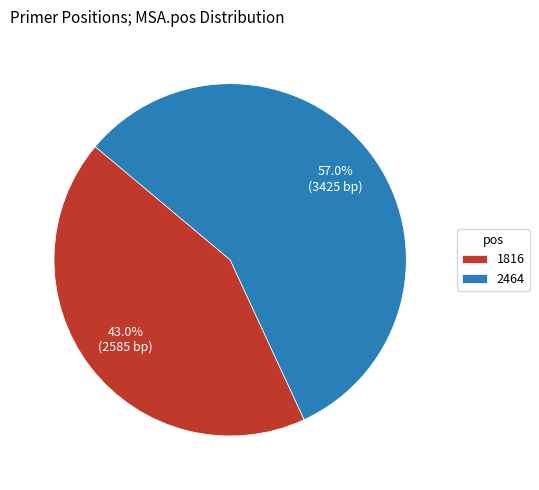

True or false: 1816 accounts for 32% of the total.

False